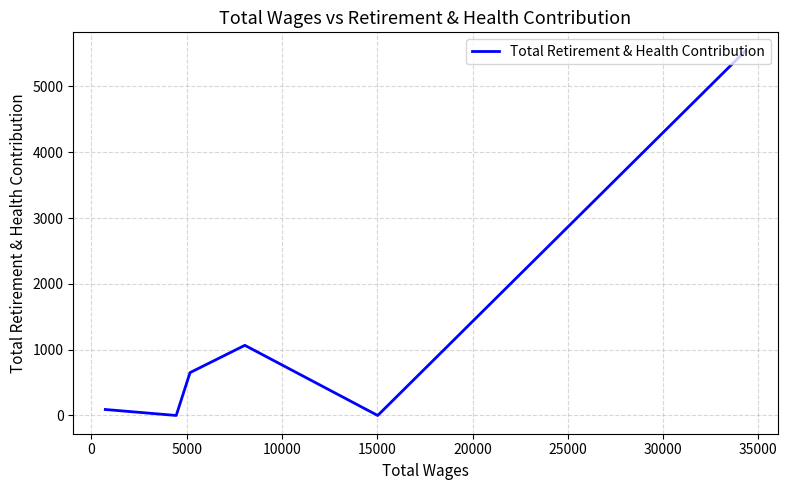

What is the difference between the maximum and minimum values?

5545